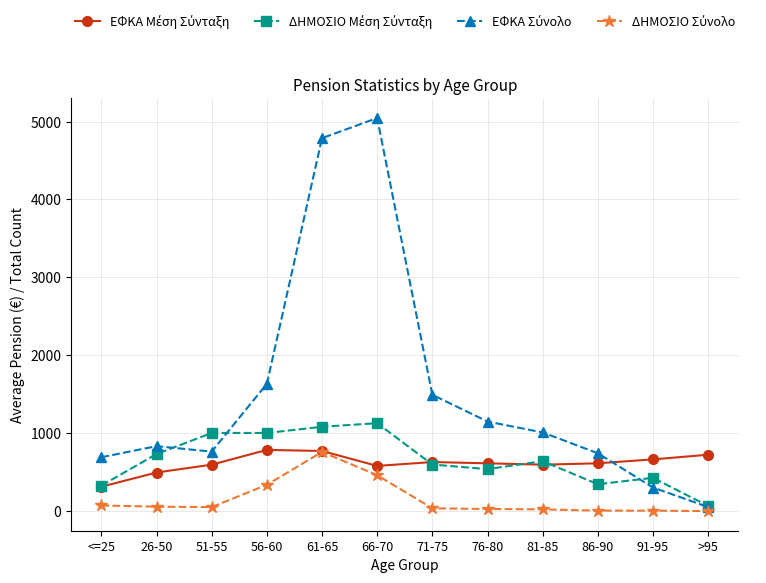

At how many categories does at least one series exceed 1206?

4